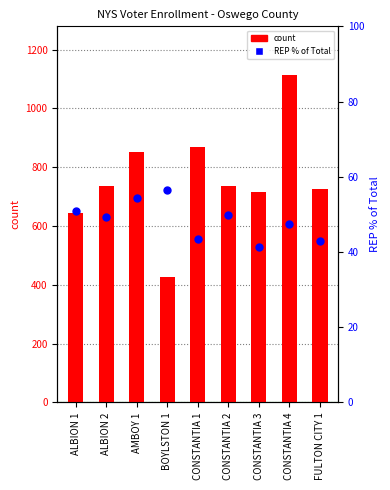

Which series has the widest spread of Y values?

count